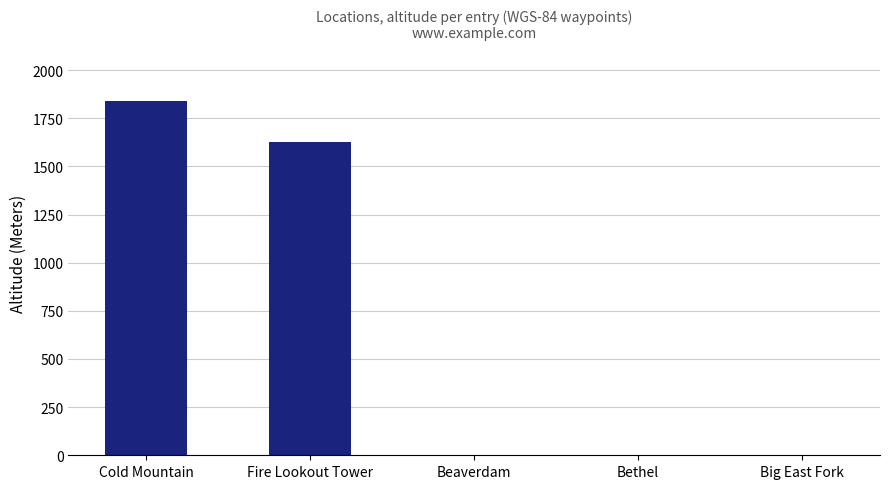

Reading left to right, extract all data points from this chart.

1838	1628	0	0	0